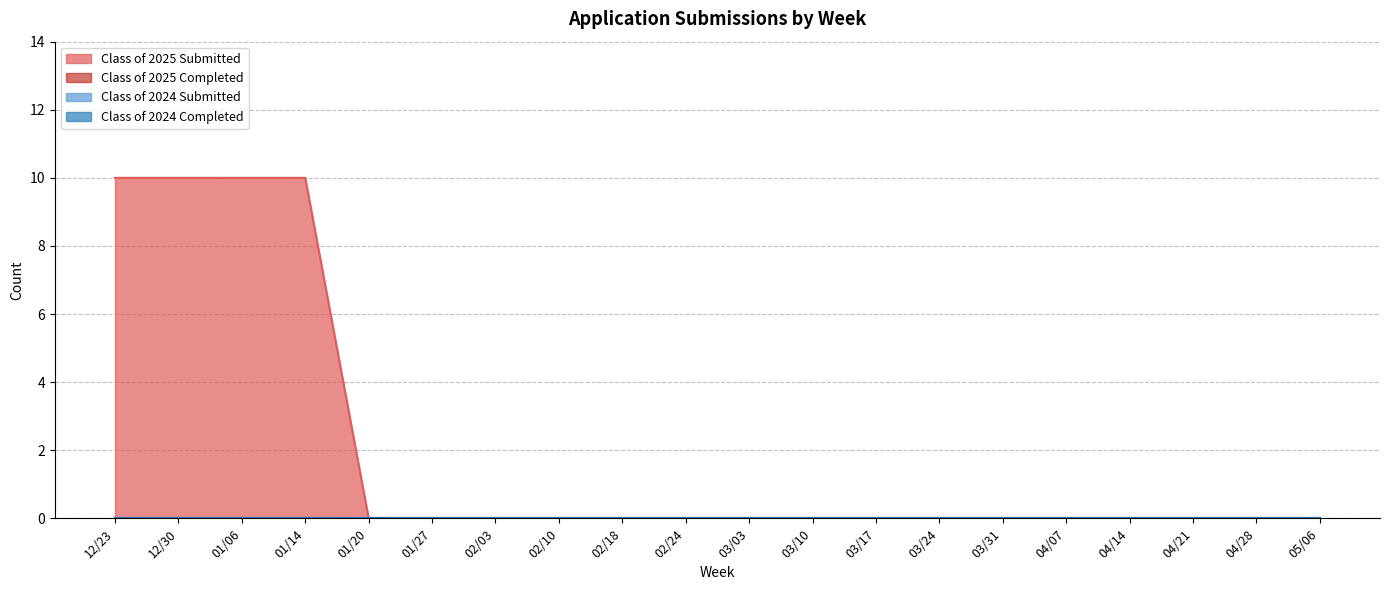

Which category has the highest value in the Class of 2025 Submitted series?

12/23